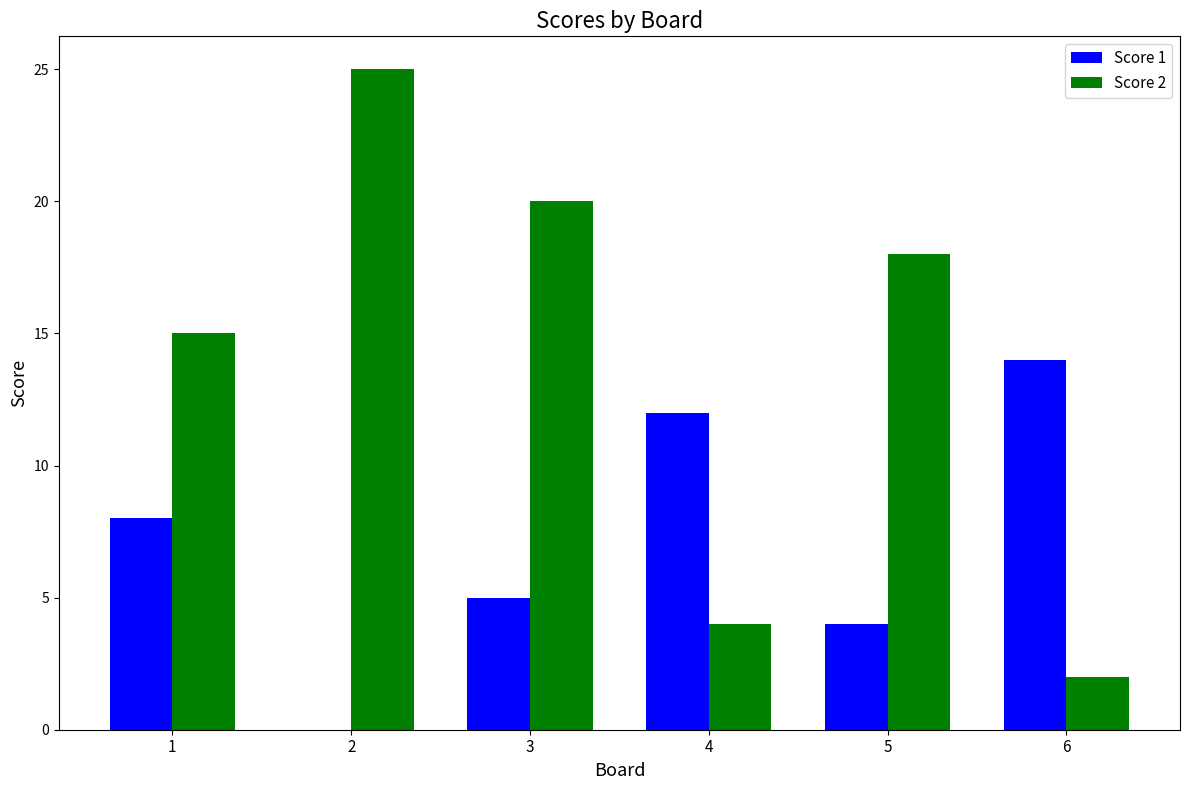

Reading left to right, what are all the values shown in this chart?

Score 1: 1=8	2=0	3=5	4=12	5=4	6=14
Score 2: 1=15	2=25	3=20	4=4	5=18	6=2